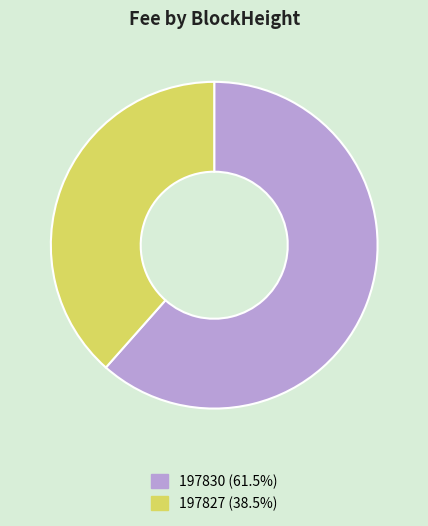

Which slice is the smallest?

197827